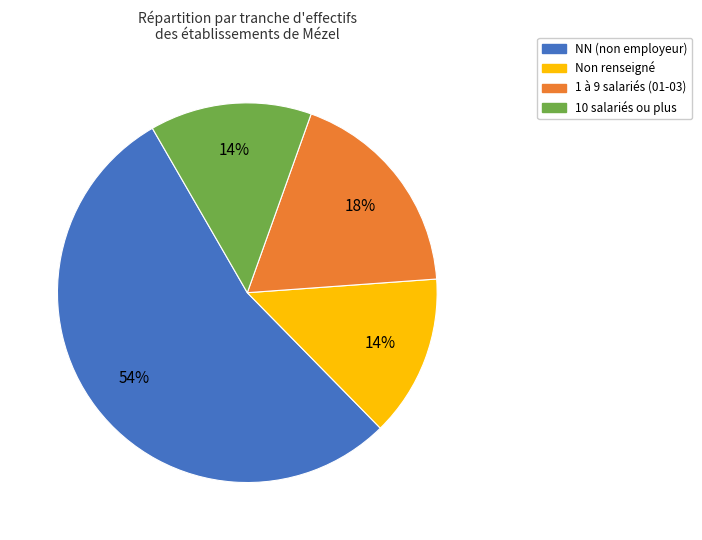

To the nearest percent, what is the difference between the largest and smallest slice percentages?

40%